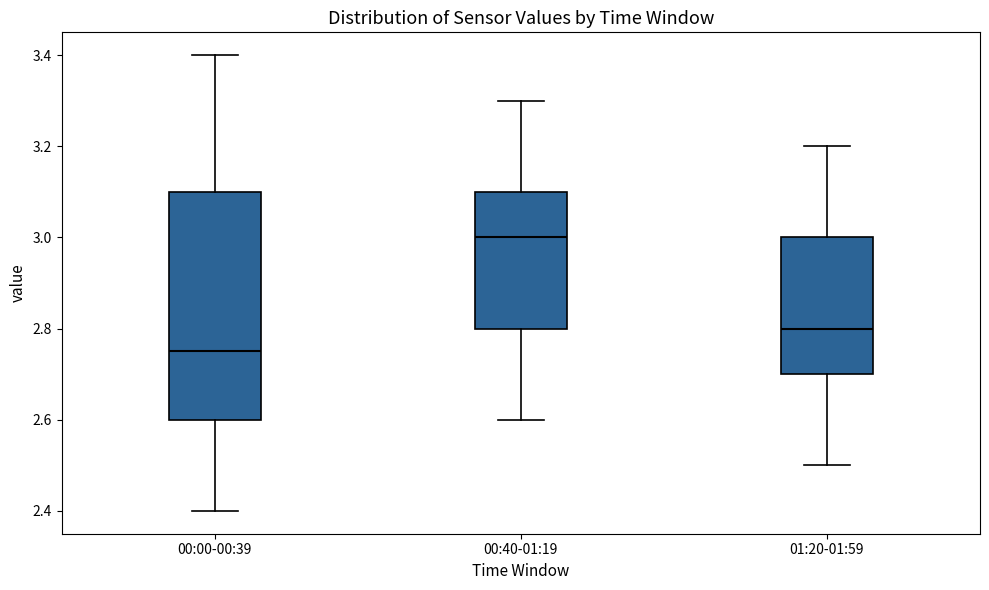

Which box has the highest median line?

00:40-01:19